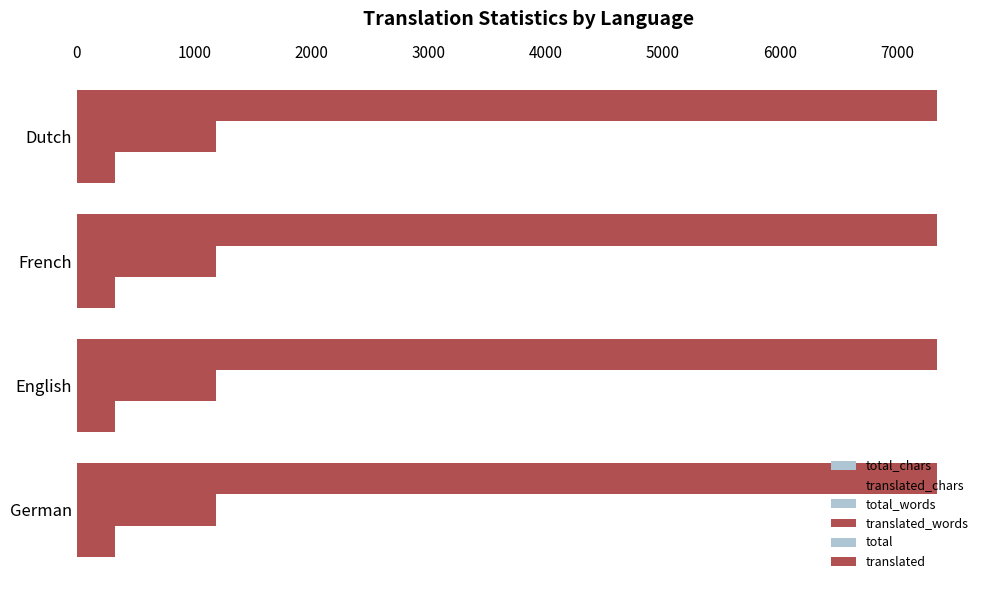

Which series has the widest spread of values?

total